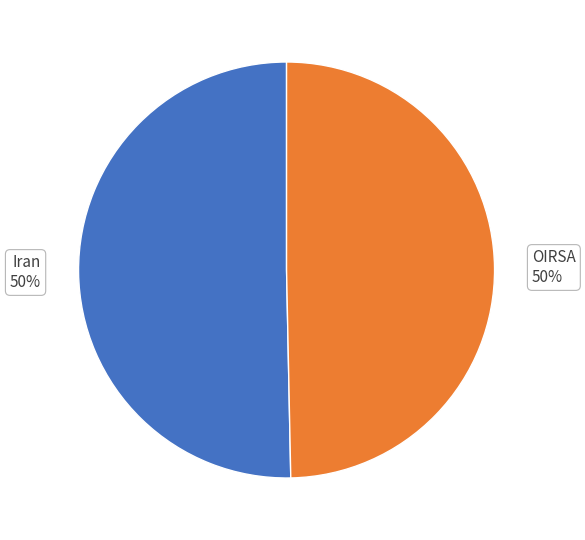

To the nearest percent, what percentage of the pie is OIRSA?

50%